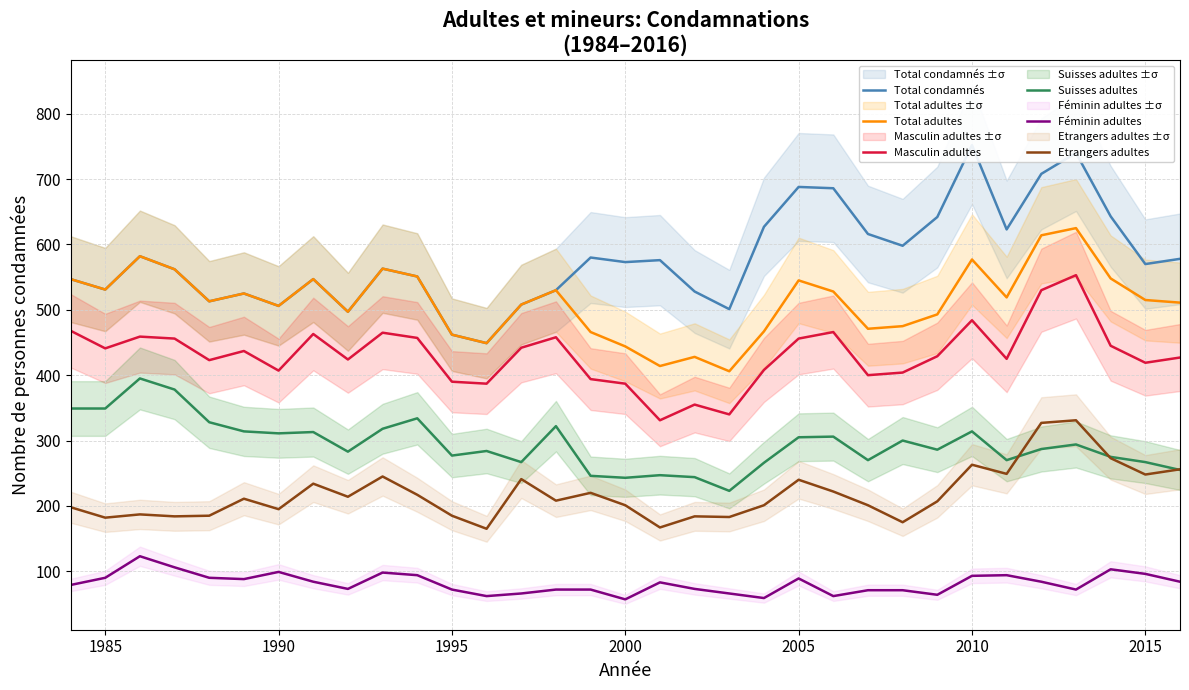

Does the chart display data point markers on the line(s)?

No